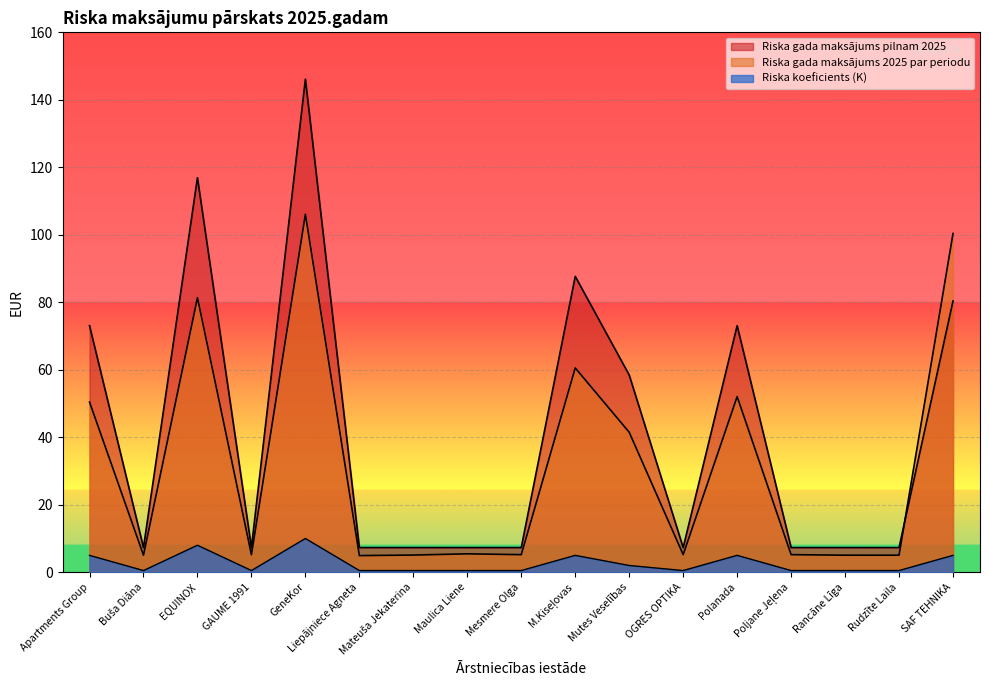

At how many categories does at least one series exceed 79?

4